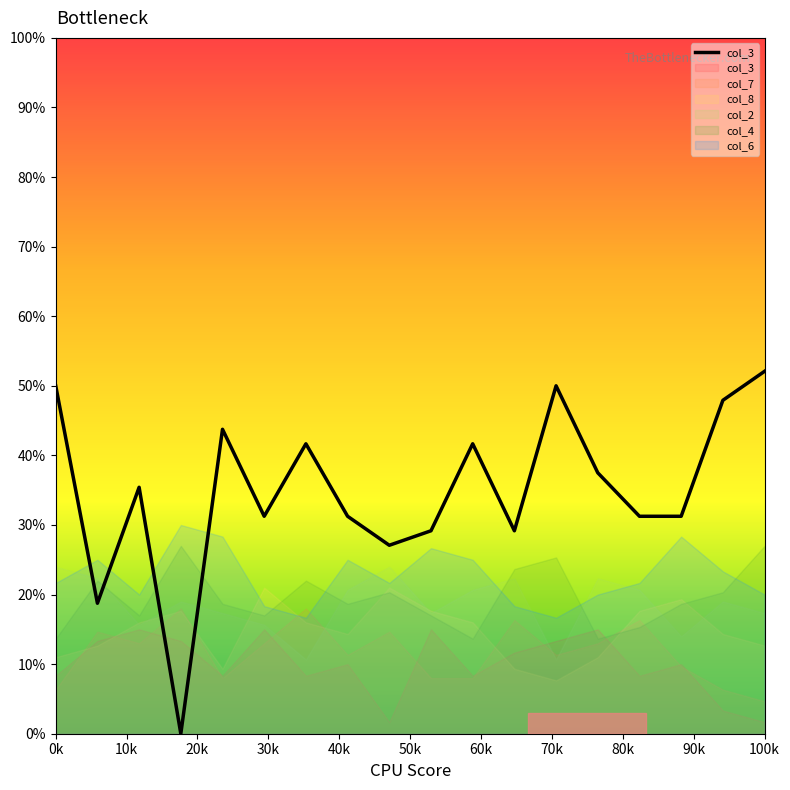

Reading left to right, extract all data points from this chart.

50.0	18.8	35.4	0.0	43.8	31.2	41.7	31.2	27.1	29.2	41.7	29.2	50.0	37.5	31.2	31.2	47.9	52.1